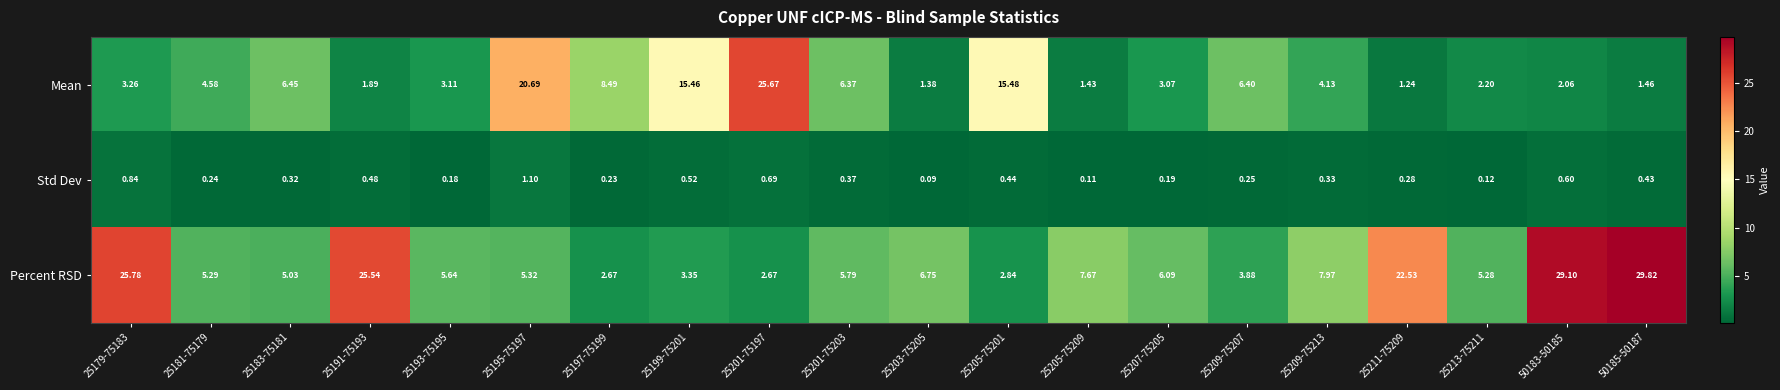

Rank the series by their average value, from highest to lowest.

Percent RSD, Mean, Std Dev